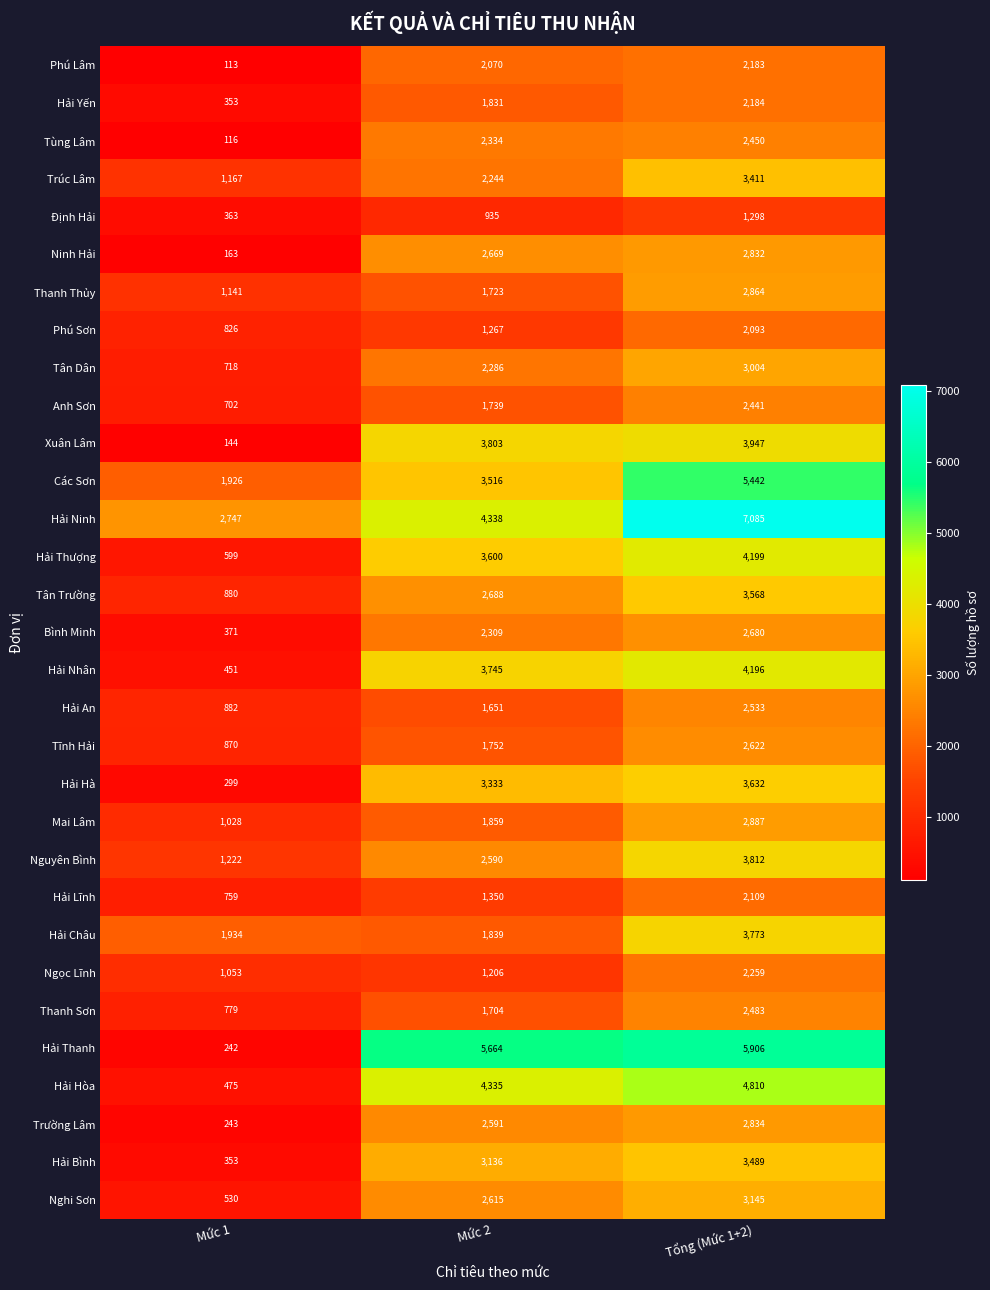

The Hải Thanh series shows 1756 at Tổng (Mức 1+2). True or false?

False